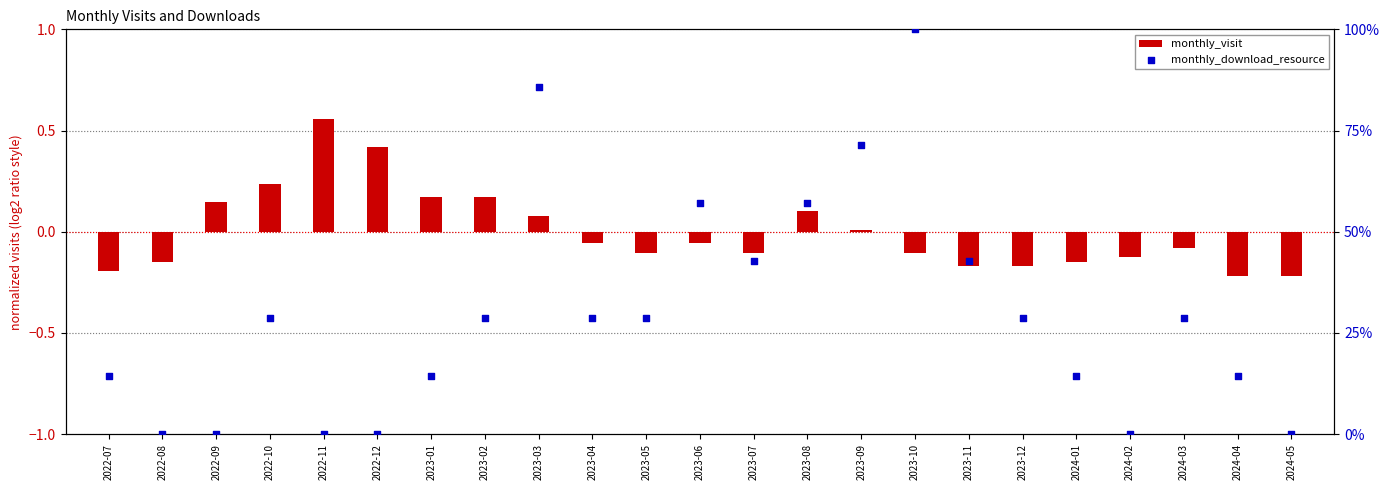

Is the value of monthly_visit at 2023-06 greater than the value of monthly_download_resource at 2022-10?

No